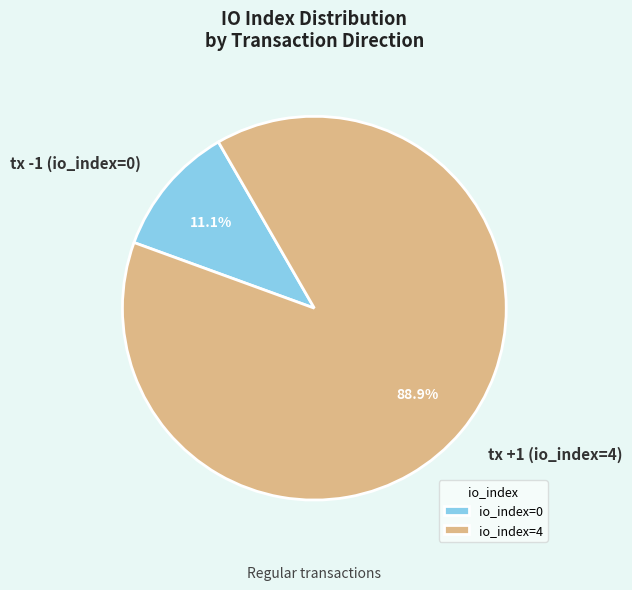

Which category accounts for the majority?

tx +1 (io_index=4)